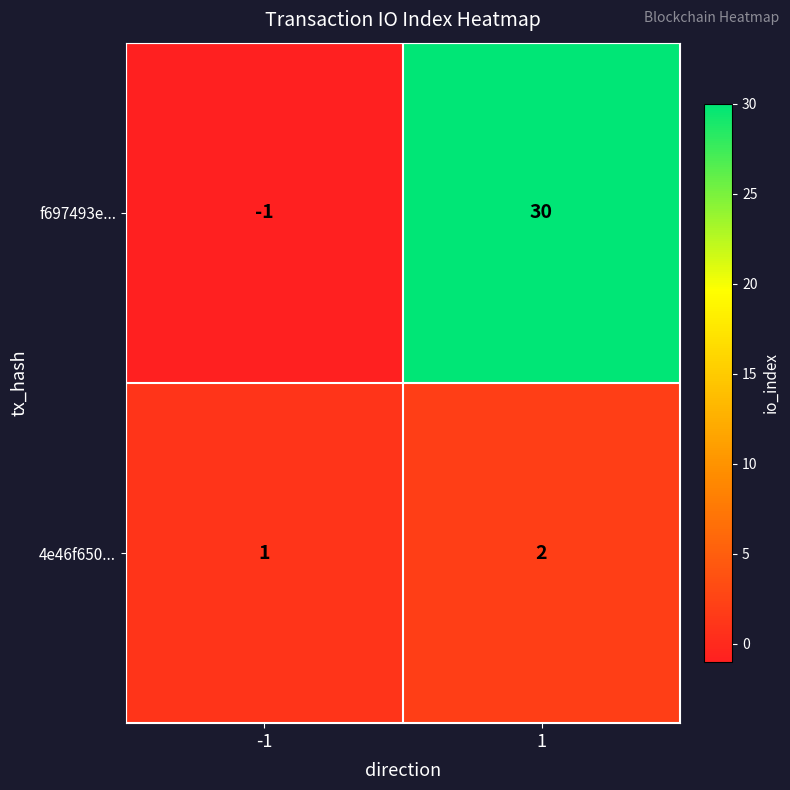

What is the greatest value displayed?

30